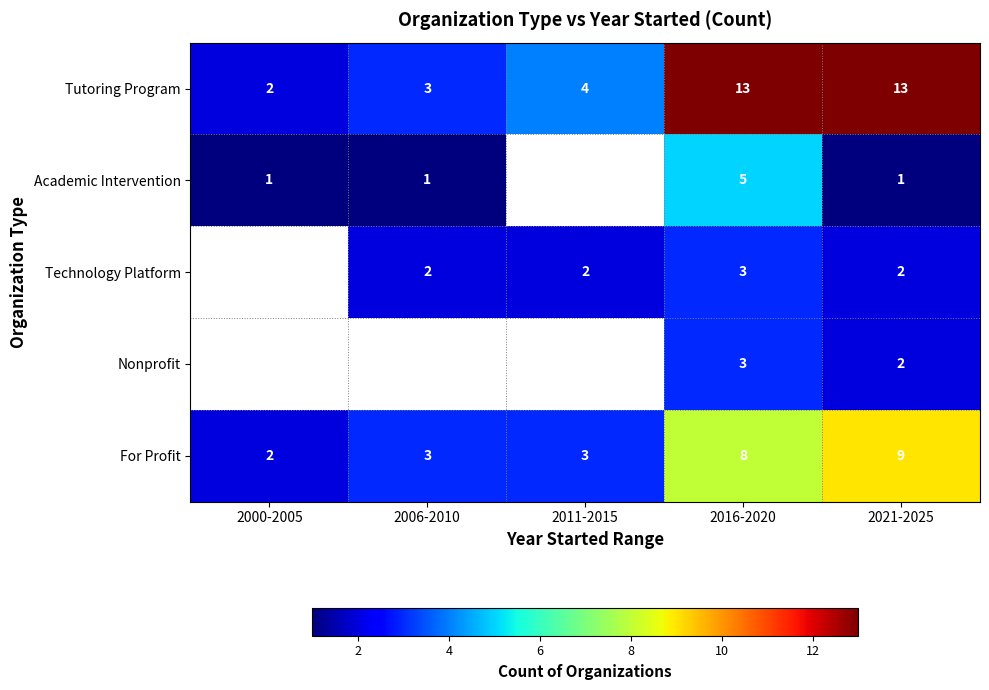

What is the difference between the maximum and minimum values in the Tutoring Program series?

11